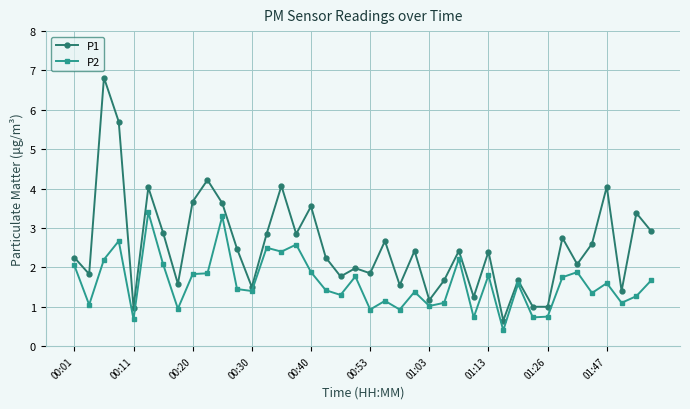

True or false: P1 has more than 2 interior local peaks.

True